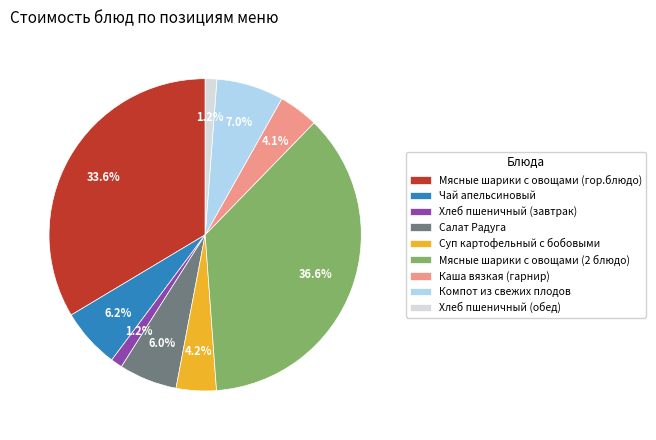

What percentage do Хлеб пшеничный (обед) and Каша вязкая (гарнир) together represent?

5.3%